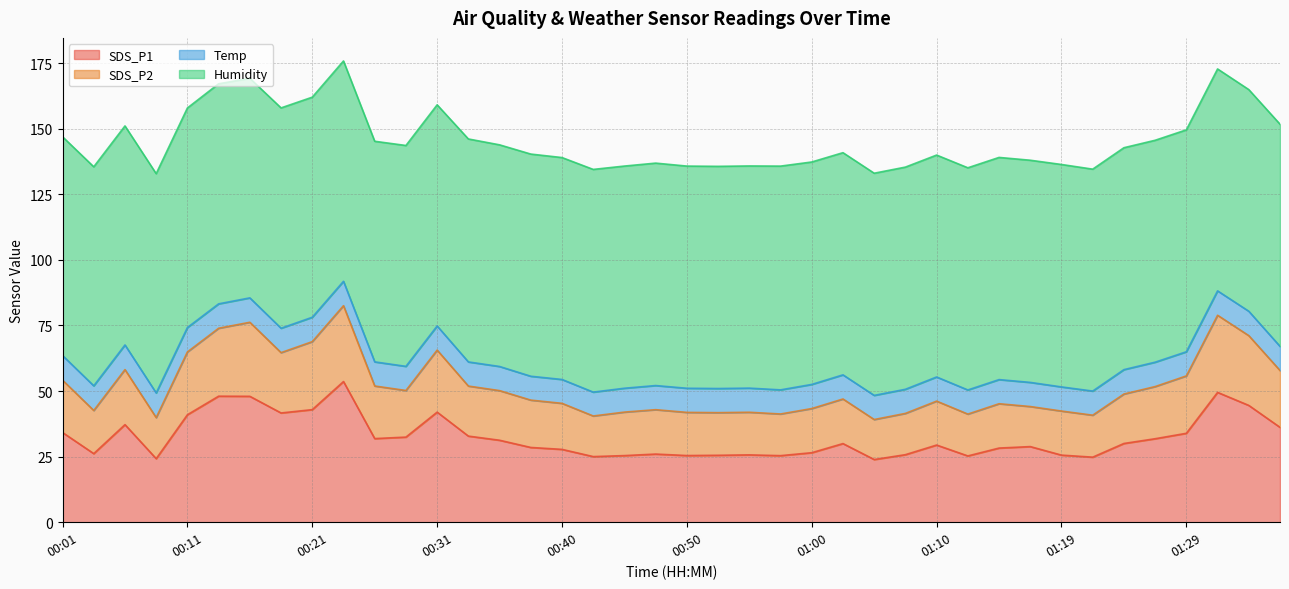

What is the minimum value for SDS_P1?

23.9